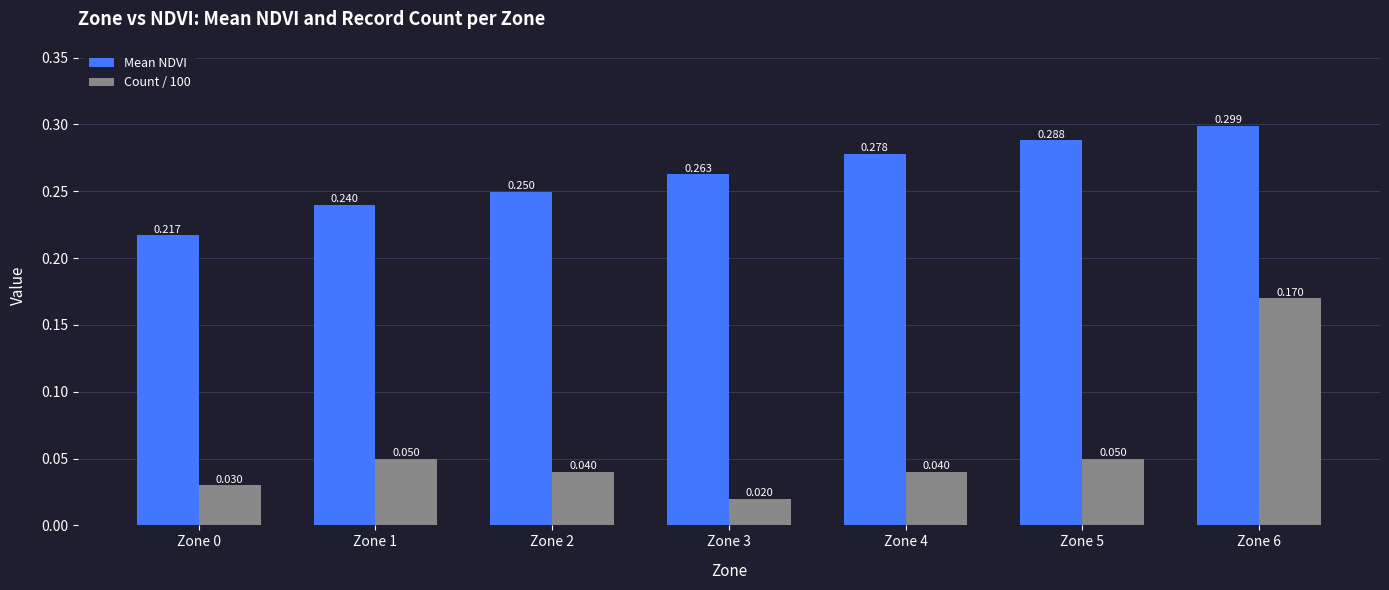

Is the value of Mean NDVI at Zone 5 greater than the value of Count / 100 at Zone 4?

Yes